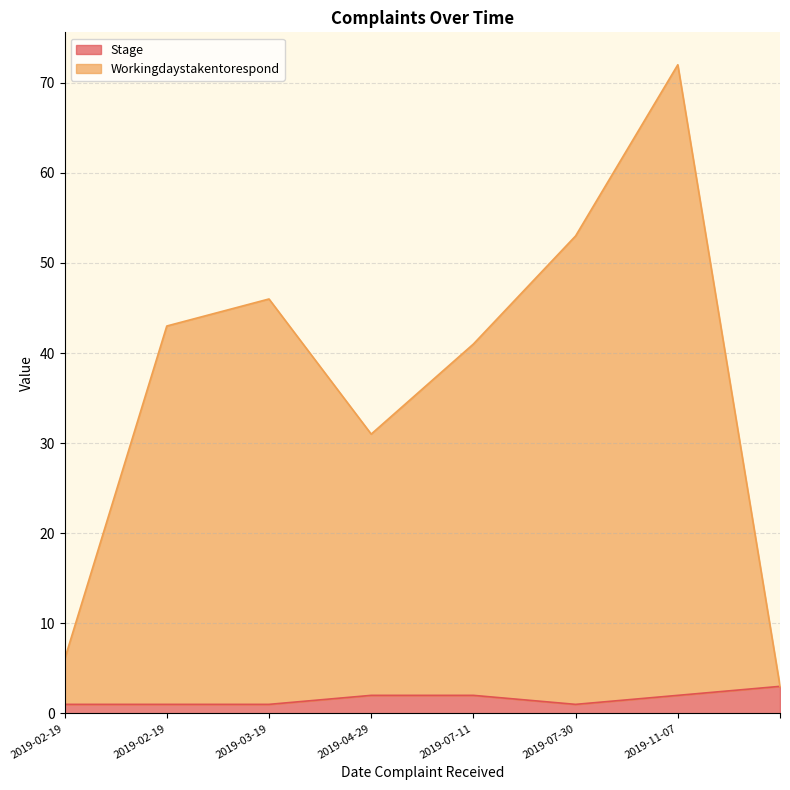

Which category has the highest value in the Workingdaystakentorespond series?

2019-11-07